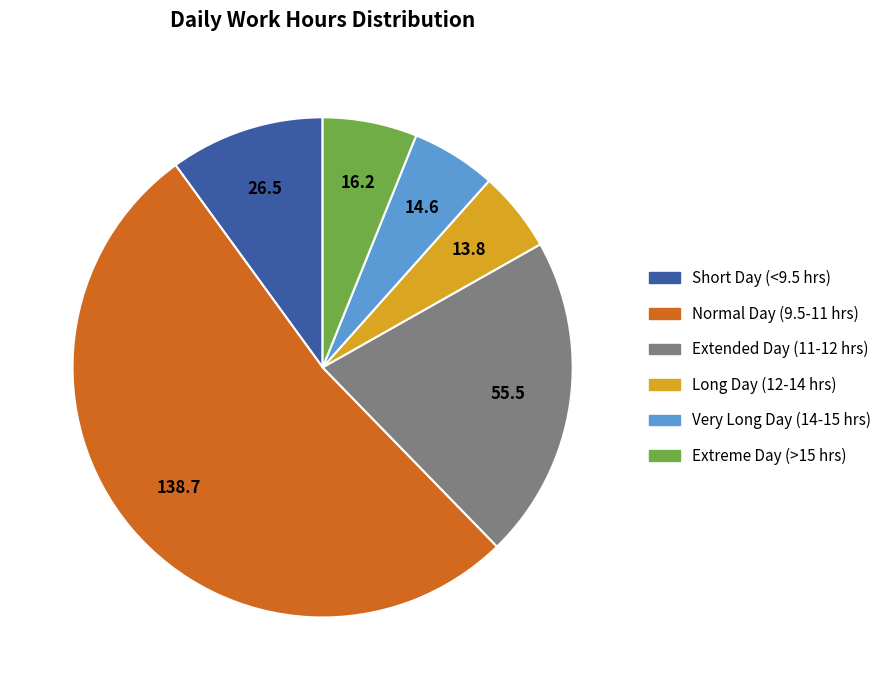

What is the largest slice in the pie chart?

Normal Day (9.5-11 hrs)